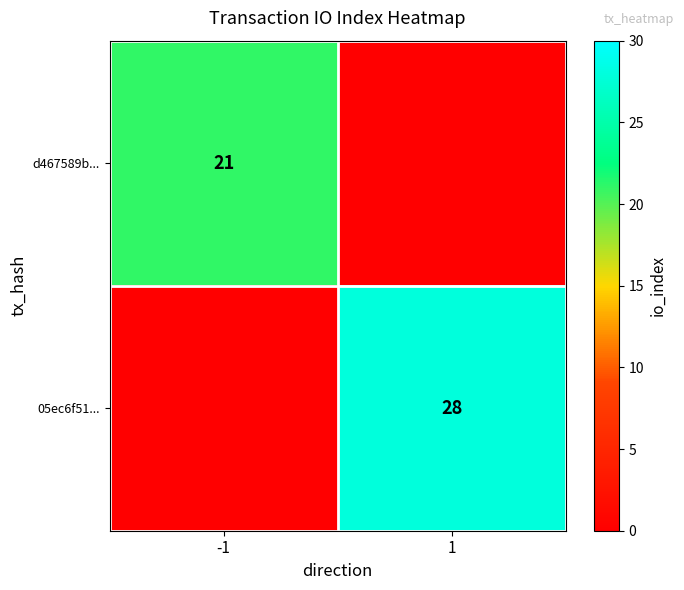

Which label corresponds to the smallest value in the chart?

1